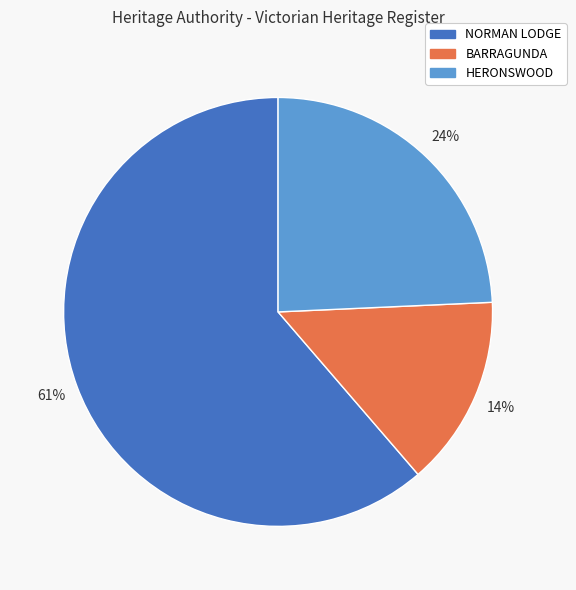

Does any single category account for the majority?

Yes